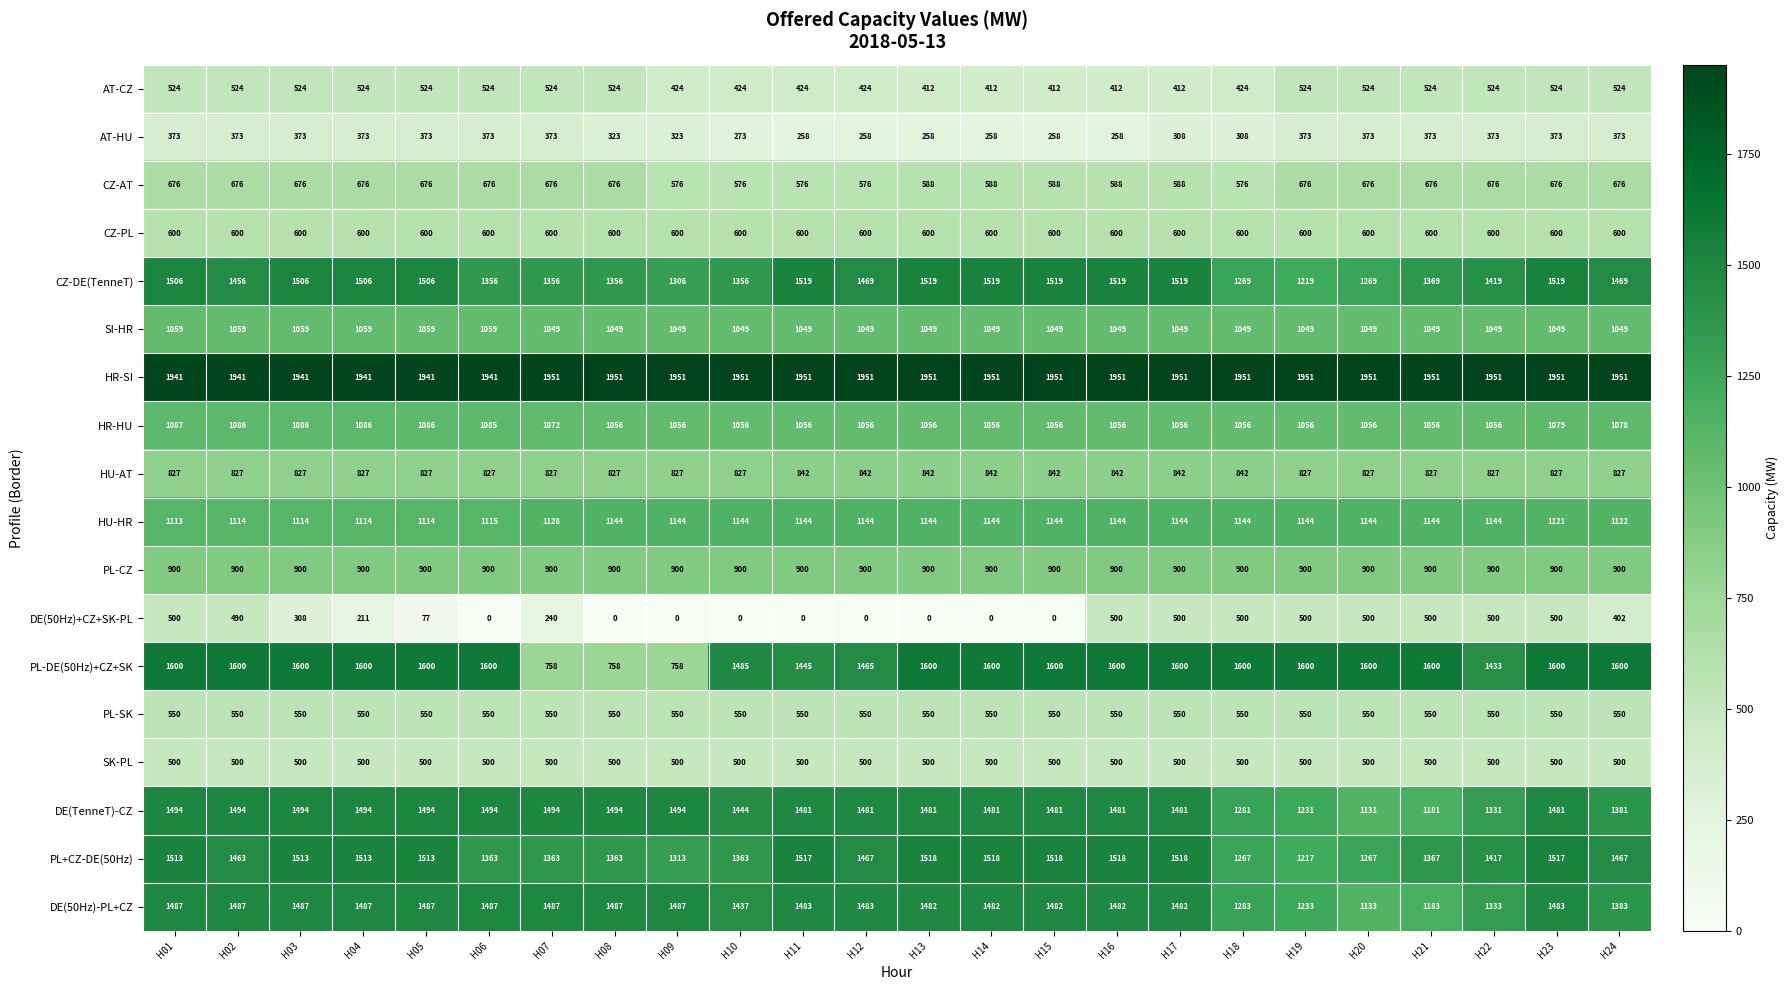

At H10, list the series in order from largest to smallest.

HR-SI, PL-DE(50Hz)+CZ+SK, DE(TenneT)-CZ, DE(50Hz)-PL+CZ, PL+CZ-DE(50Hz), CZ-DE(TenneT), HU-HR, HR-HU, SI-HR, PL-CZ, HU-AT, CZ-PL, CZ-AT, PL-SK, SK-PL, AT-CZ, AT-HU, DE(50Hz)+CZ+SK-PL